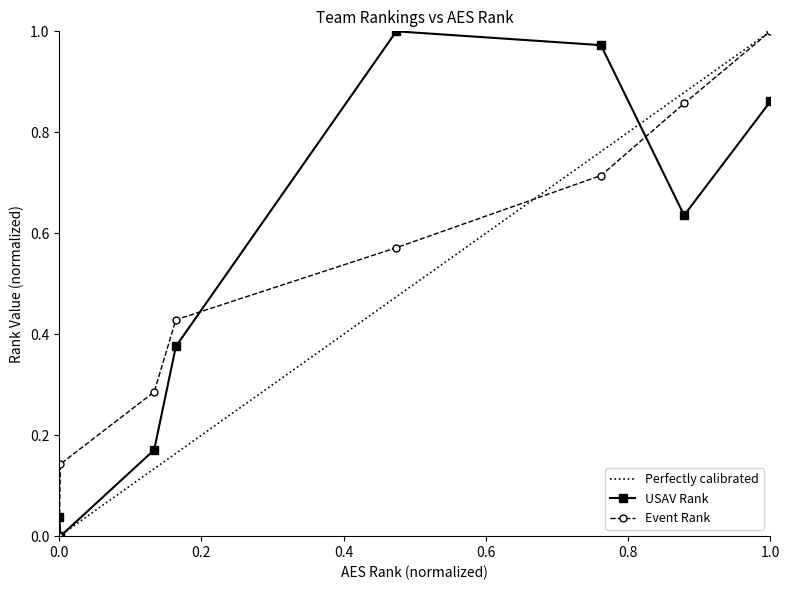

Reading left to right, extract all data points from this chart.

Event Rank: 0.0	0.1	0.3	0.4	0.6	0.7	0.9	1.0
USAV Rank: 0.0	0.0	0.2	0.4	1.0	1.0	0.6	0.9